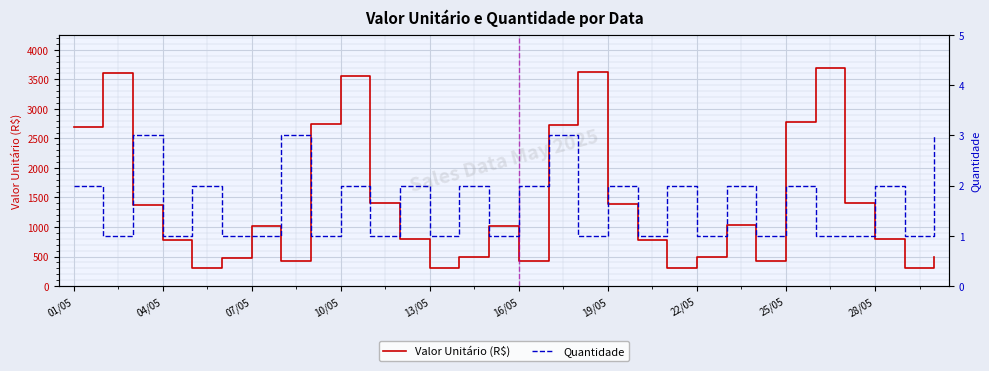

The Quantidade series shows 1 at 01/05. True or false?

False